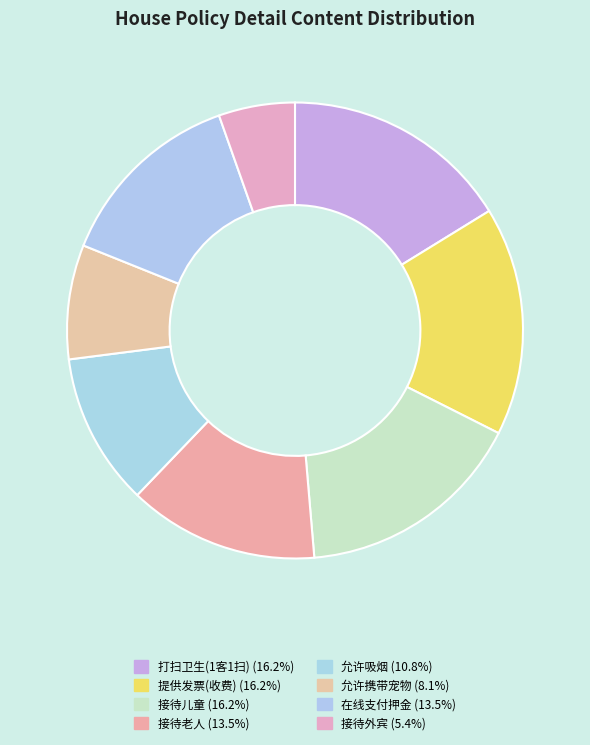

What is the smallest slice in the pie chart?

接待外宾